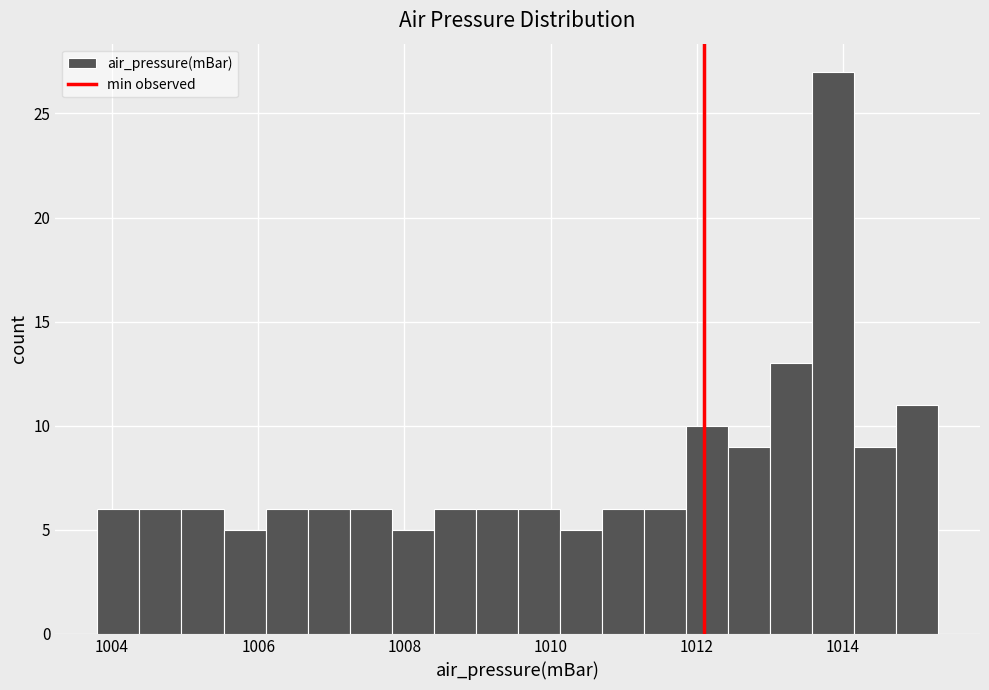

Around what value on the x-axis is the tallest bar? Give the approximate position of its centre, as read against the axis.

1013.8